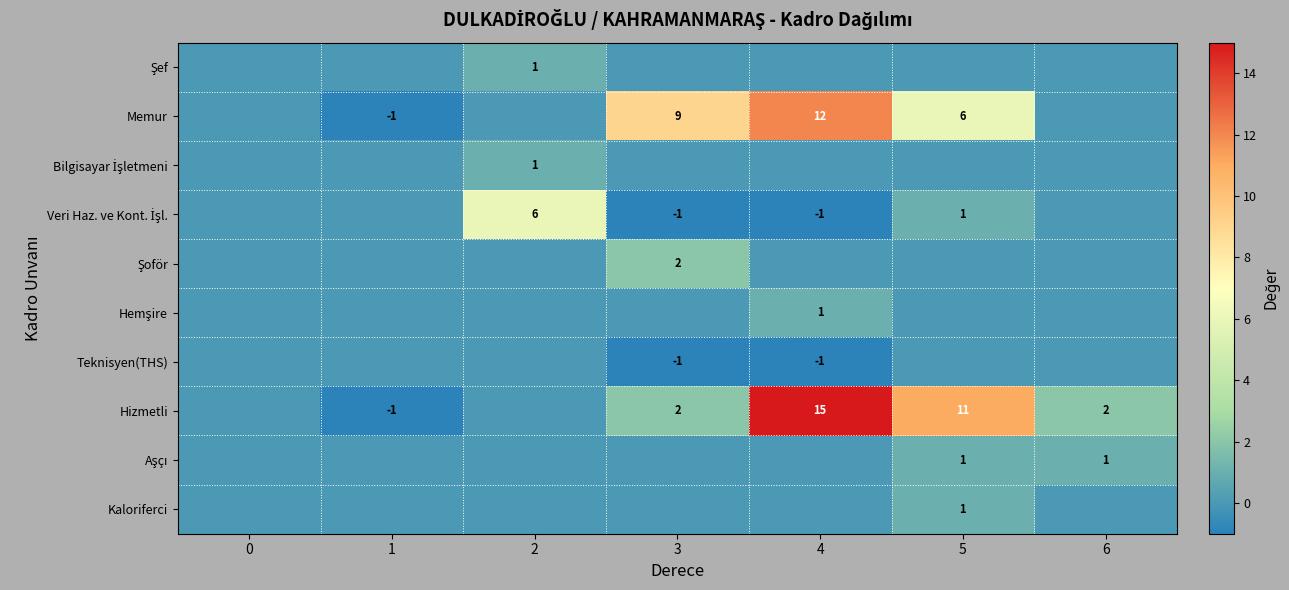

True or false: Memur has a value of -2 at 1.

False